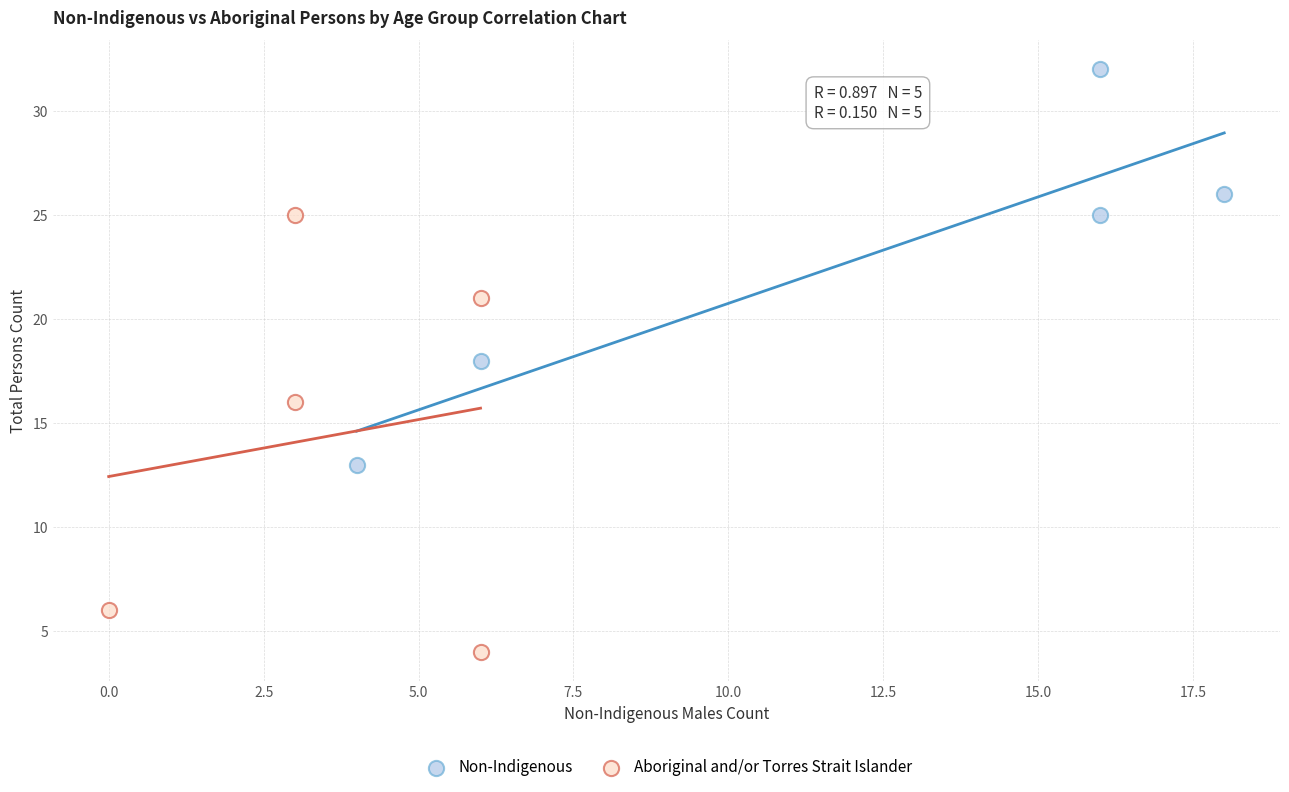

Which series reaches the minimum Y coordinate?

Aboriginal and/or Torres Strait Islander